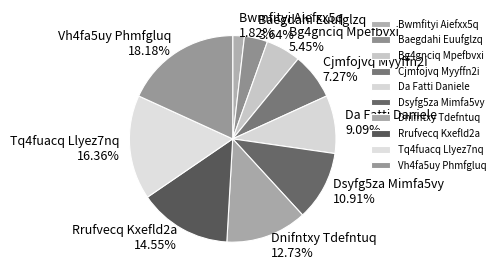

How many slices are in this pie chart?

10